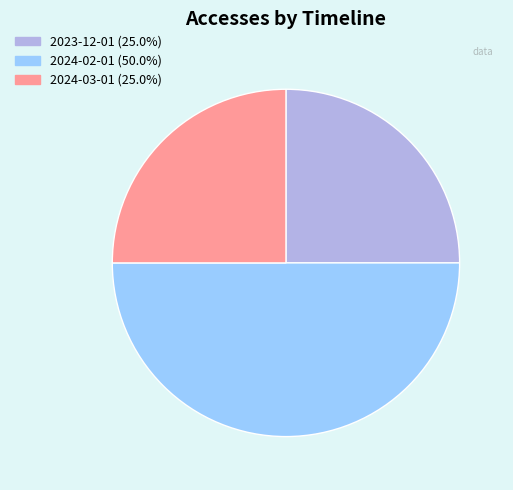

Is 2024-03-01 (25.0%) the majority of the pie?

No